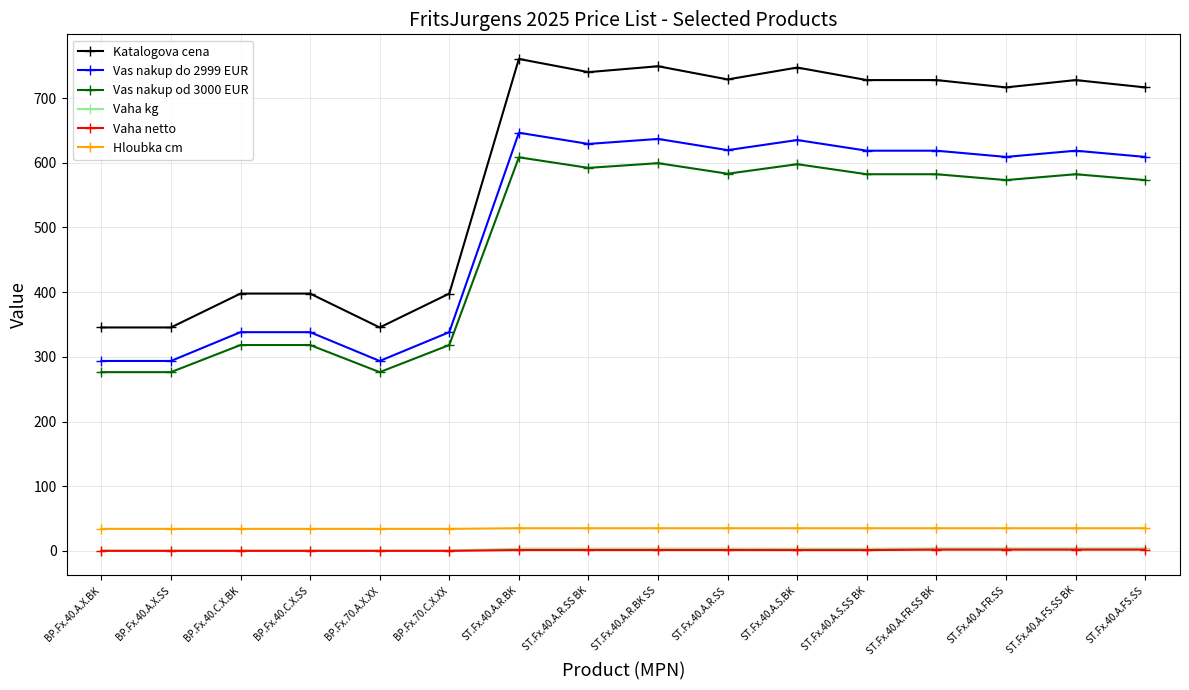

Which series has the widest spread of values?

Katalogova cena